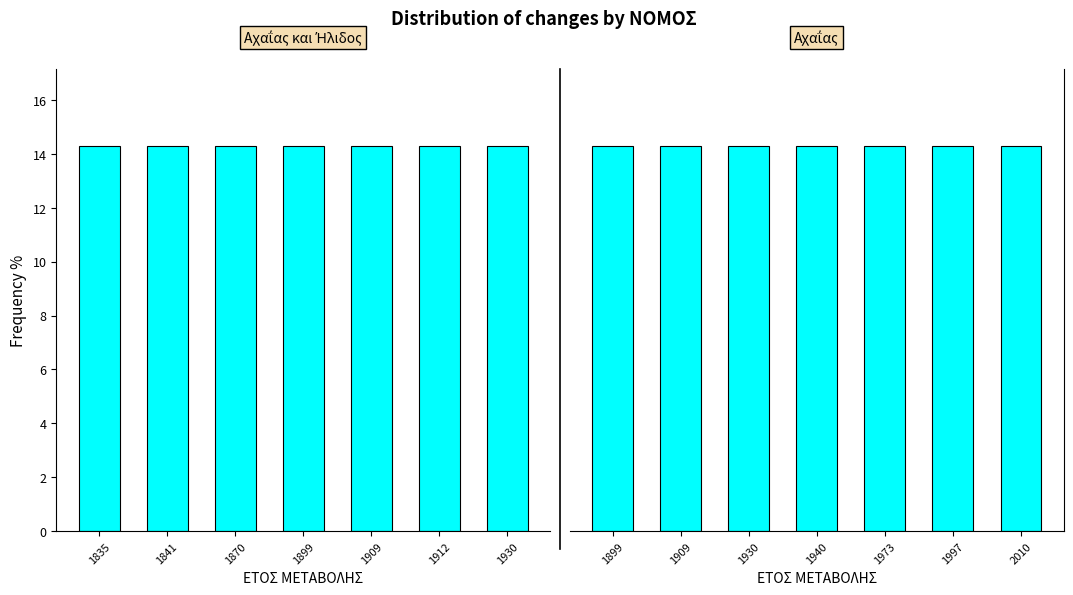

Count the number of categories in the chart.

7